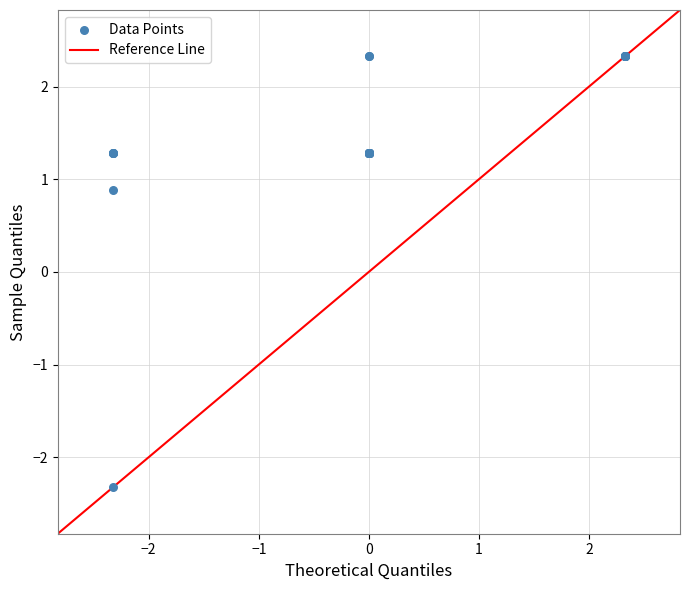

What Y value in the scatter plot is closest to 0?

0.9